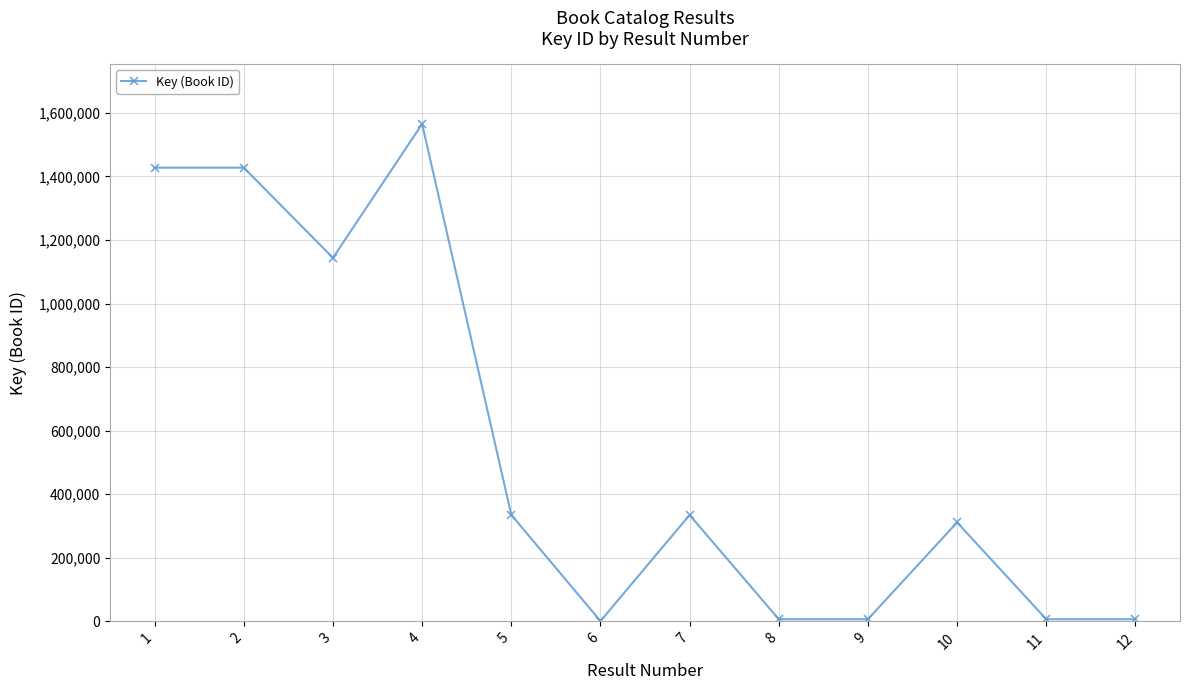

Where is the first local minimum?

3